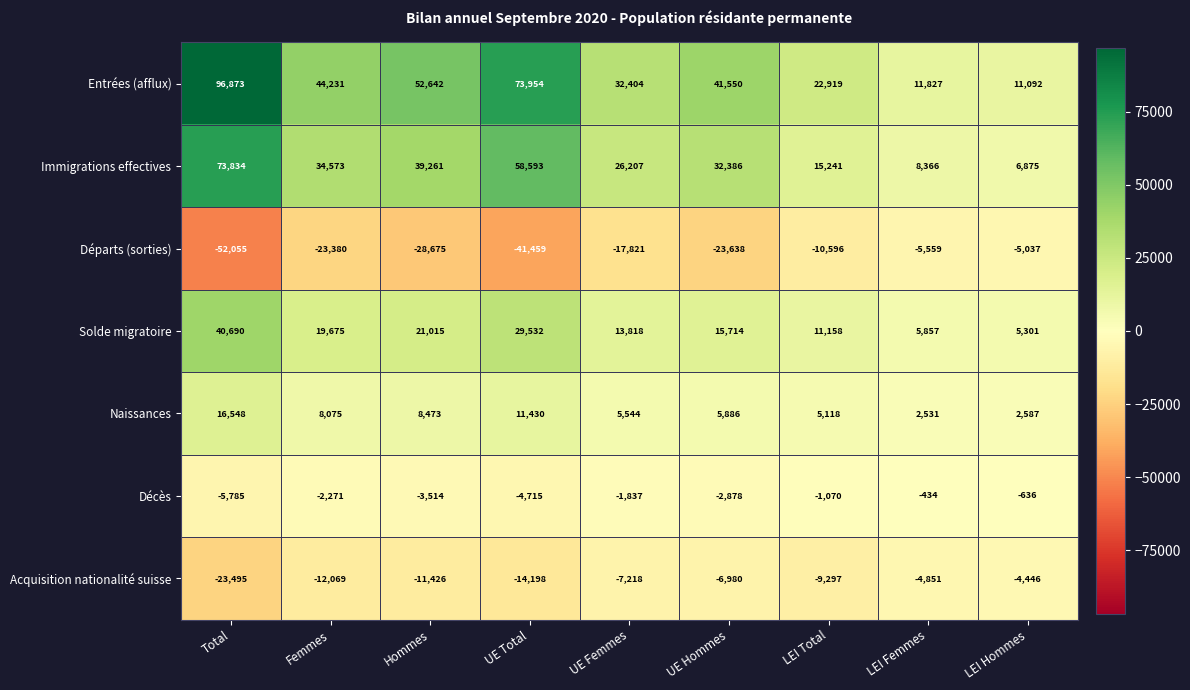

At which category does the chart reach its peak across all series?

Total